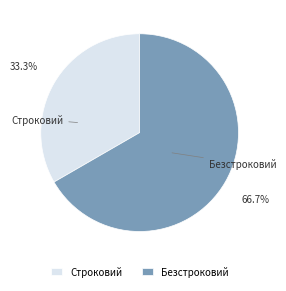

What is the ratio of the value at Безстроковий to the value at Строковий?

2.0